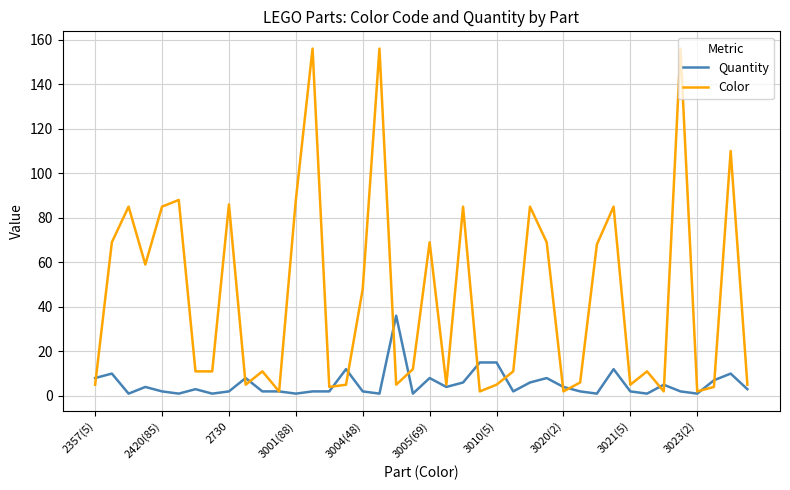

Rank the series by their maximum value, from lowest to highest.

Quantity, Color